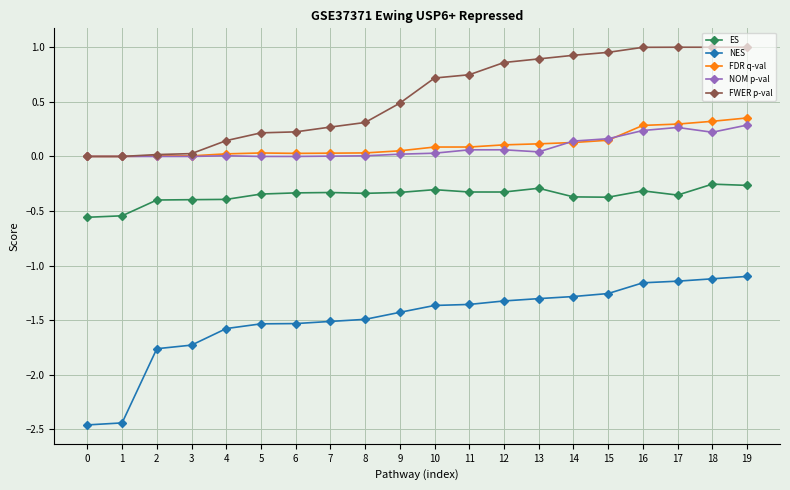

True or false: ES has a value of -0.1 at 3.

False